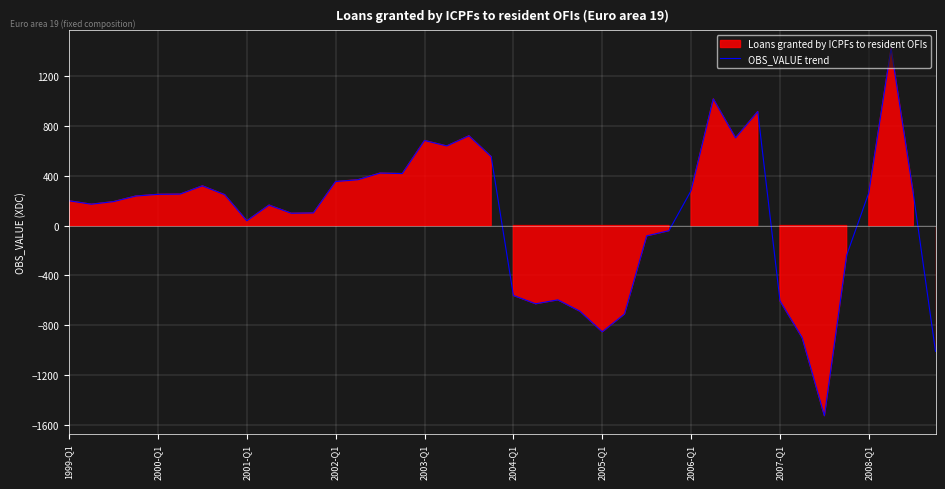

What is the value of the 22nd point from the left?

-626.8